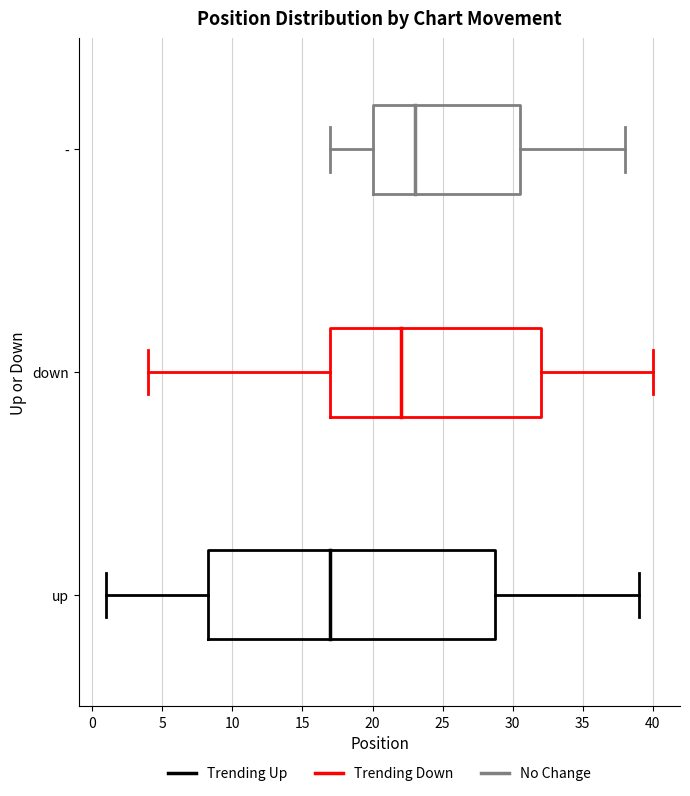

Reading bottom to top, transcribe this box plot: for each box, give where its median line is, the range the box spans, and where its two whiskers end, as read against the x-axis. The values are not printed on the chart, so give them approximately, as read against the axis.

up: median 17.0, box 8.5 to 29.0, whiskers 1.0 to 39.0
down: median 22.0, box 17.0 to 32.0, whiskers 4.0 to 40.0
-: median 23.0, box 20.0 to 30.5, whiskers 17.0 to 38.0